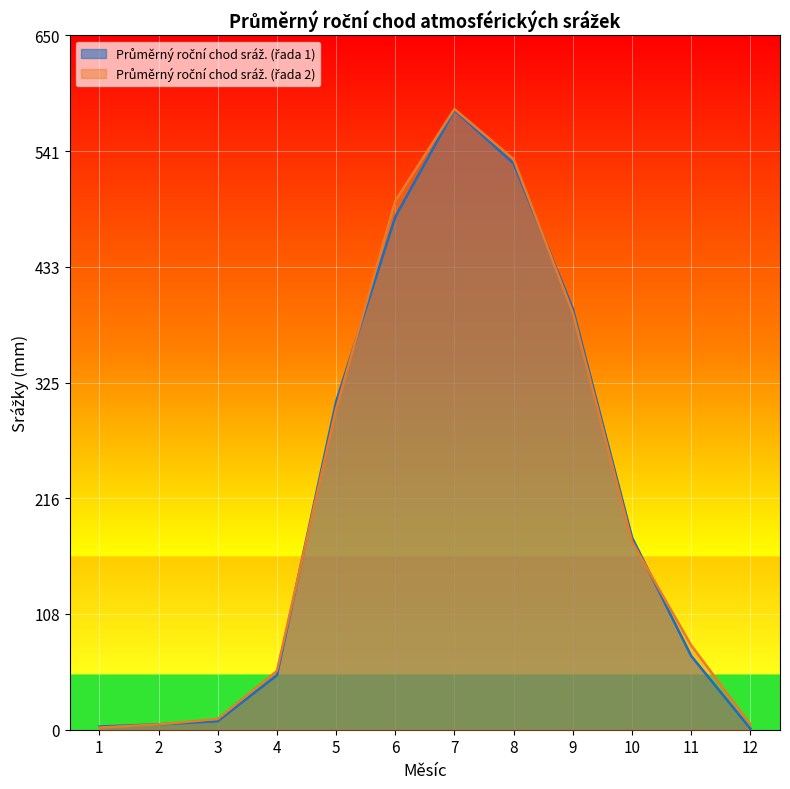

How many lines are shown in the chart?

2